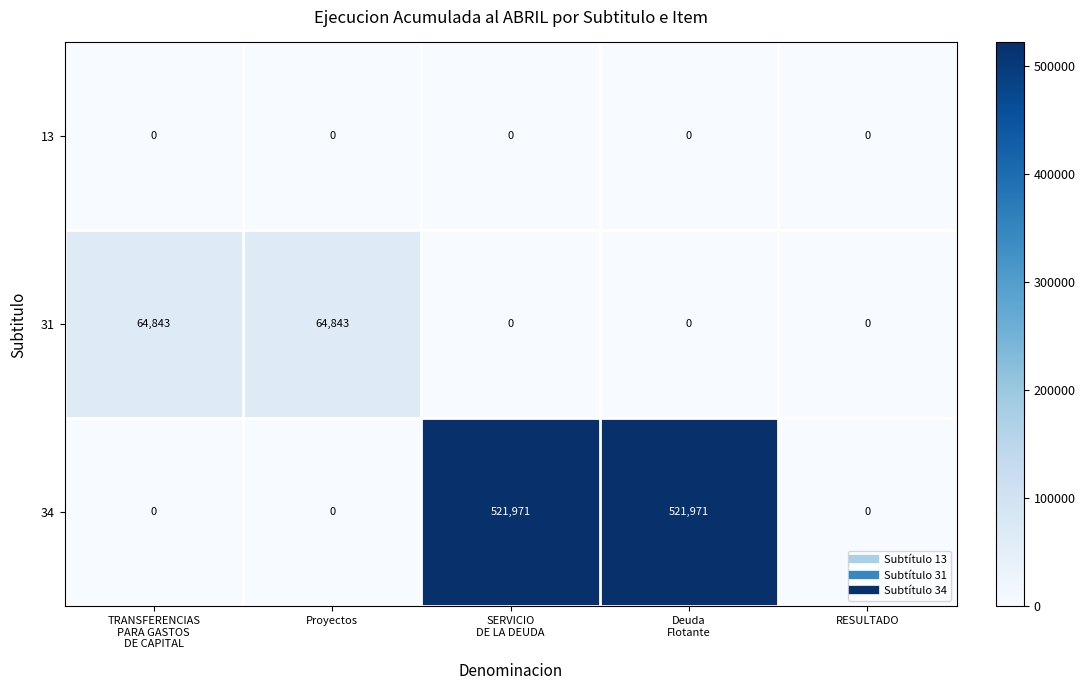

Reading left to right, what are all the values shown in this chart?

13: 0	0	0	0	0
31: 64843	64843	0	0	0
34: 0	0	521971	521971	0